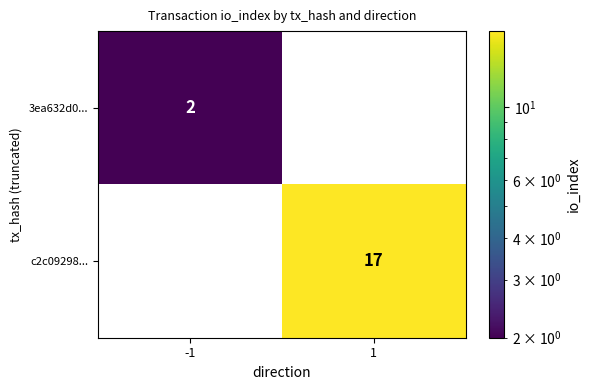

Which series has the largest total across all categories?

c2c09298...